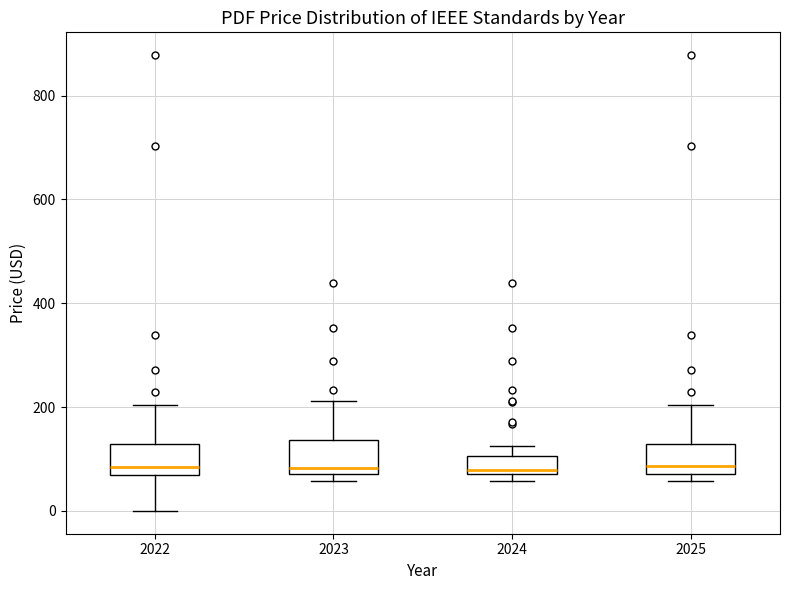

Reading left to right, transcribe this box plot: for each box, give where its median line is, the range the box spans, and where its two whiskers end, as read against the y-axis. The values are not printed on the chart, so give them approximately, as read against the axis.

2022: median 80, box 60 to 120, whiskers 0 to 200
2023: median 80 (just above the box's lower edge), box 80 to 140, whiskers 60 to 220
2024: median 80 (just above the box's lower edge), box 80 to 100, whiskers 60 to 120
2025: median 80 (just above the box's lower edge), box 80 to 120, whiskers 60 to 200